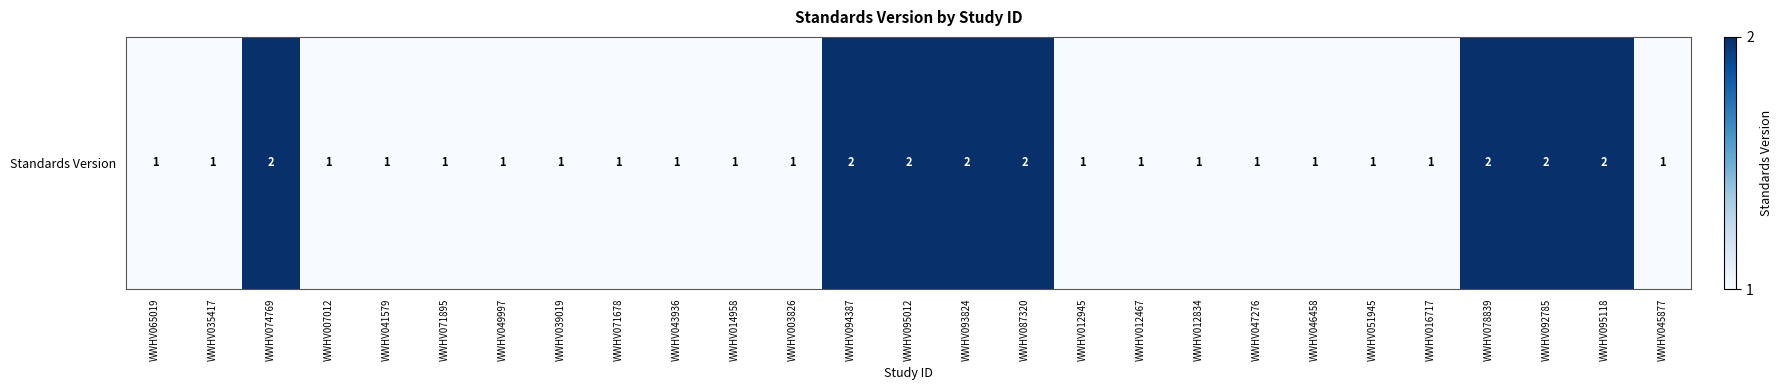

How many categories are shown in the chart?

27